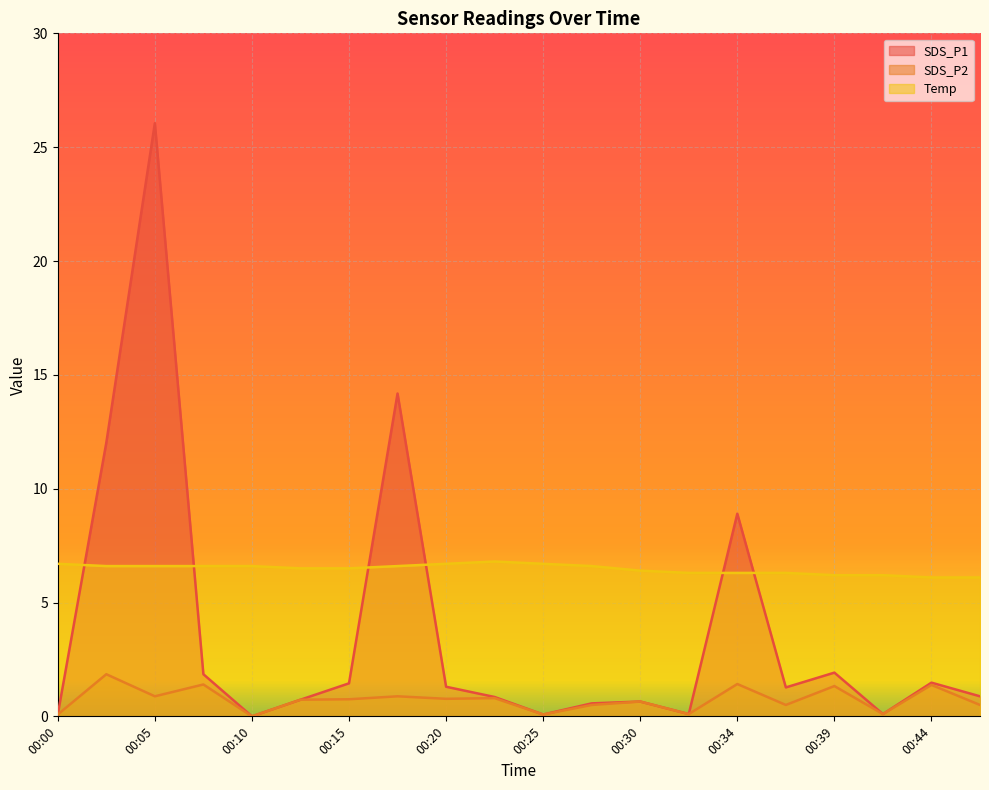

Which has a higher value, 00:42 or 00:44?

00:44